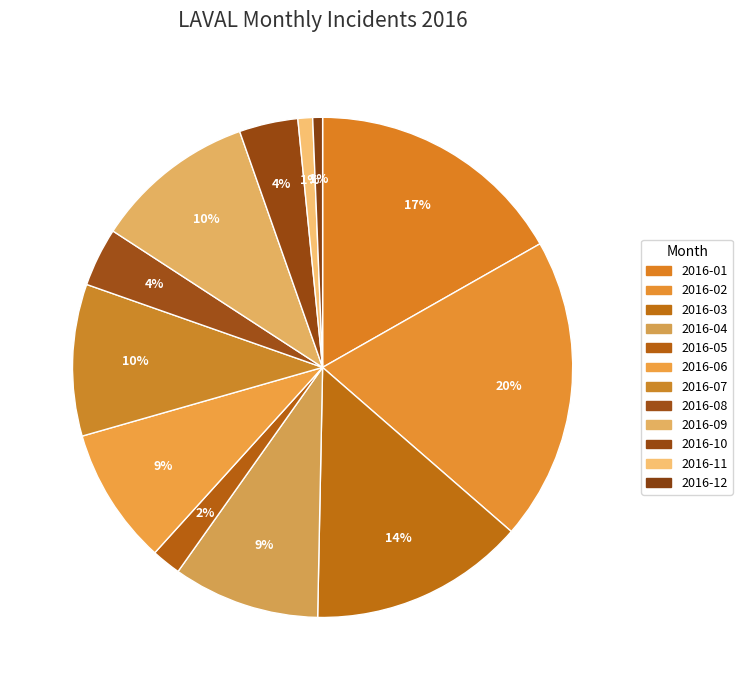

Does any single category account for the majority?

No